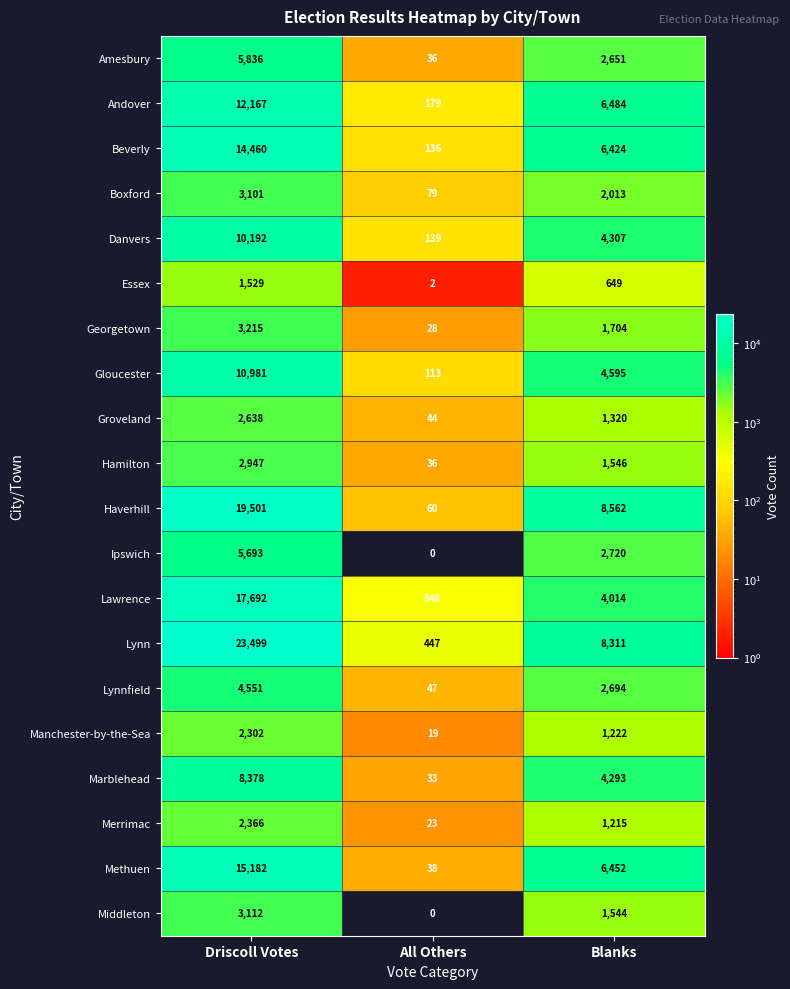

What is the sum of all Essex values?

2180